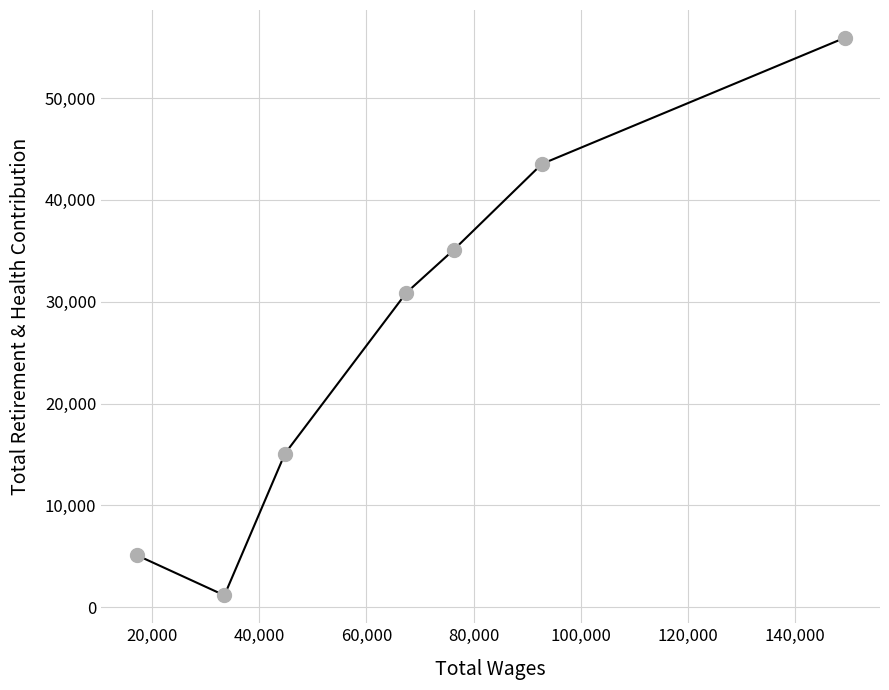

What is the value of the 3rd point from the left?

15095